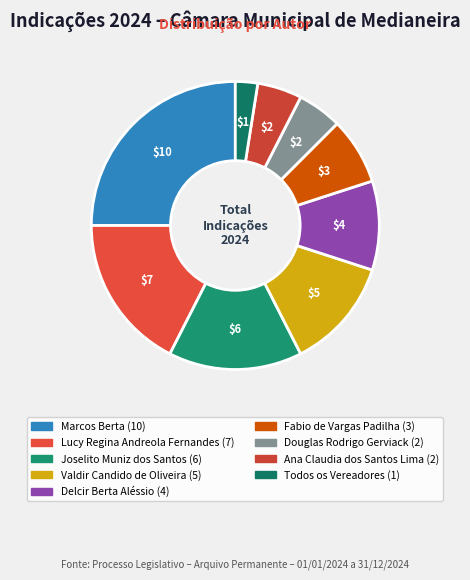

To the nearest percent, what is the difference between the Joselito Muniz dos Santos and Delcir Berta Aléssio slice percentages?

5%